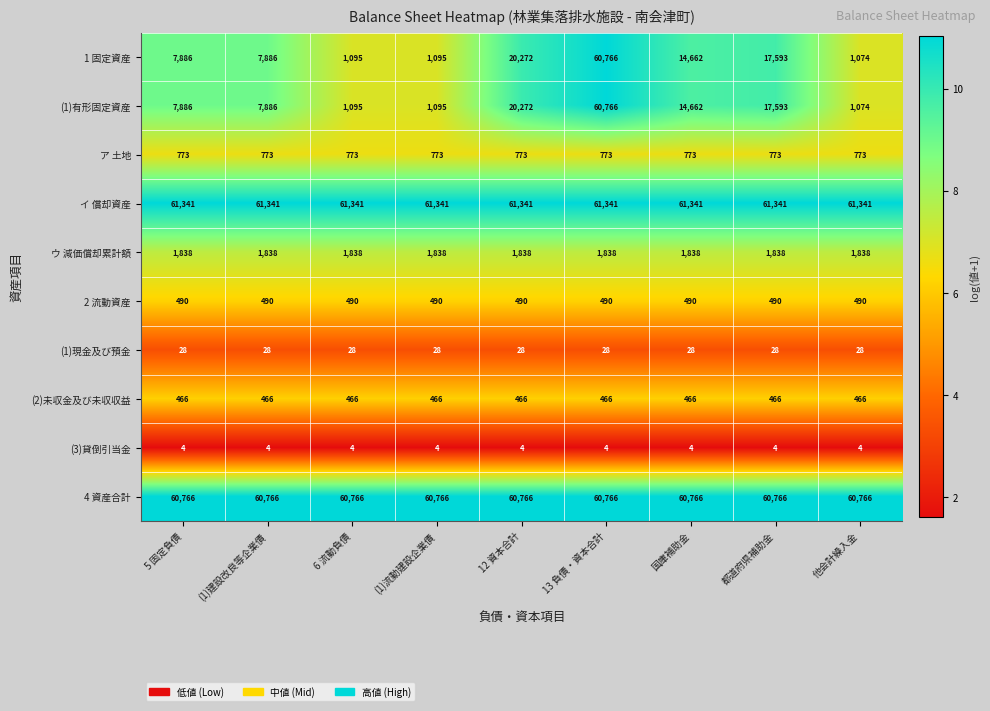

Is it true that イ 償却資産 equals 91611 at 12 資本合計?

False